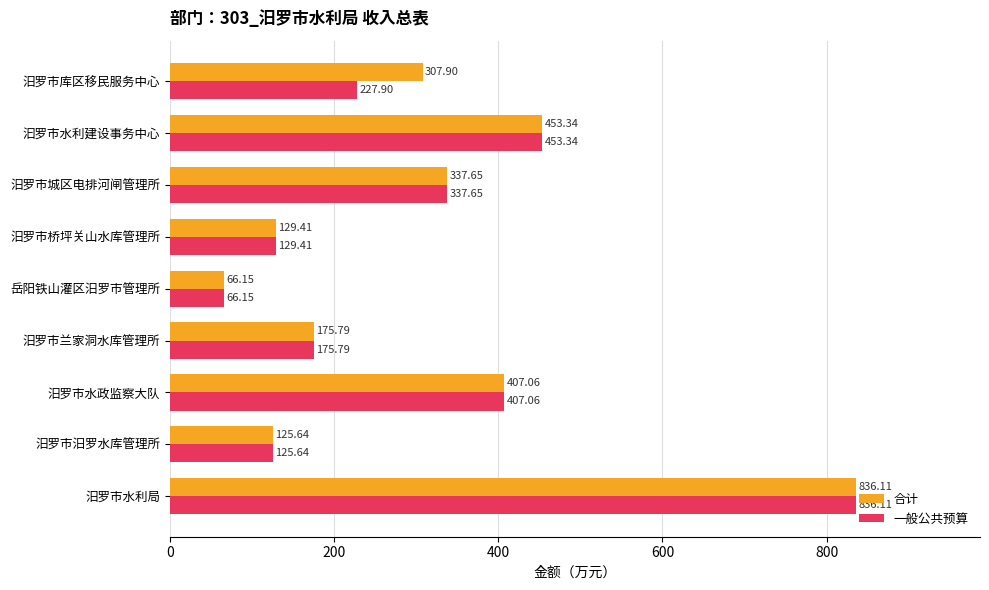

At which label is 合计 closest to 451?

汩罗市水利建设事务中心